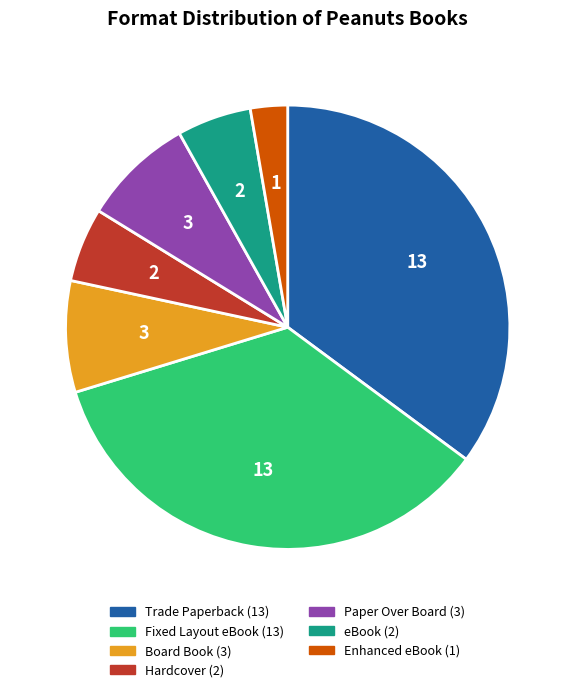

How many segments does this pie chart have?

7